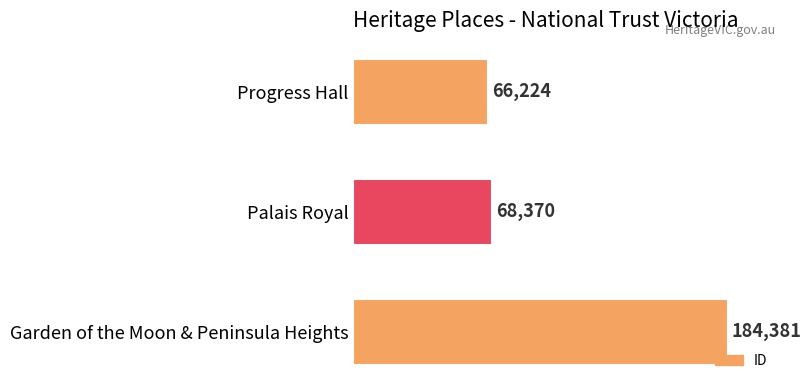

Rank the categories by value from lowest to highest.

Progress Hall, Palais Royal, Garden of the Moon & Peninsula Heights